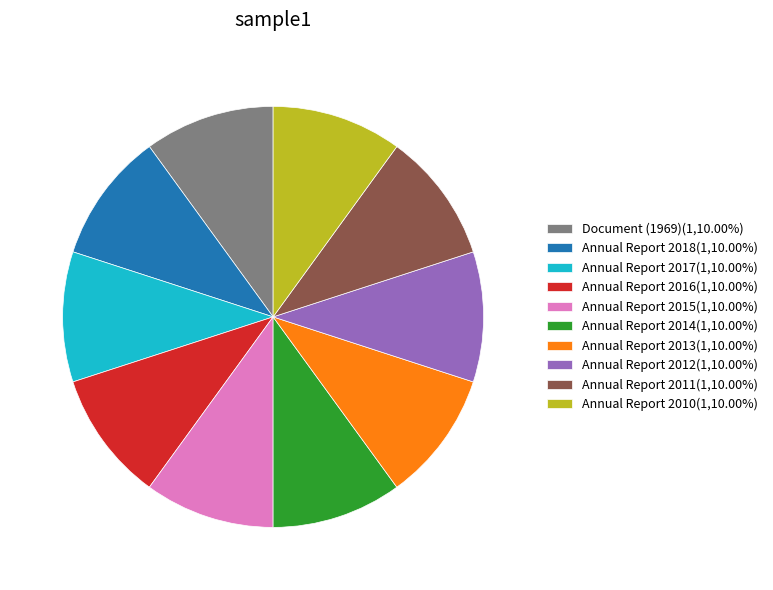

Does Annual Report 2012(1,10.00%) account for over 50% of the chart?

No